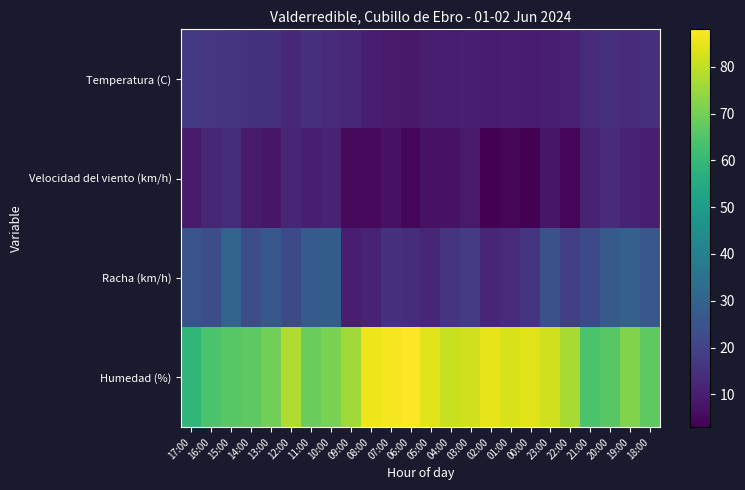

Which series has the largest total across all categories?

Humedad (%)